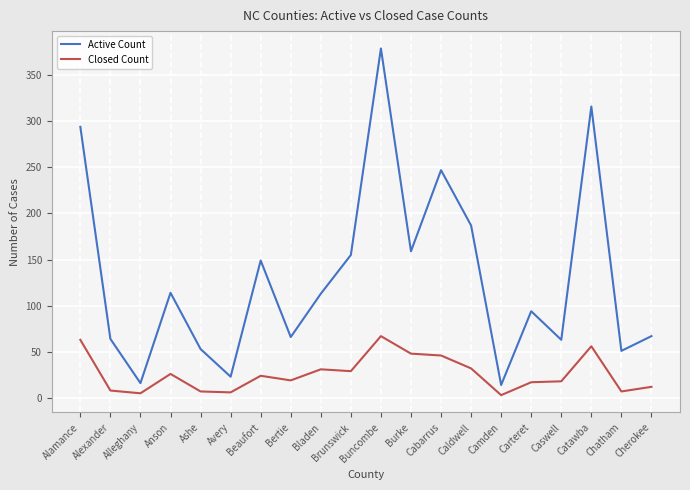

Between Cabarrus and Camden, which series saw the biggest shift?

Active Count